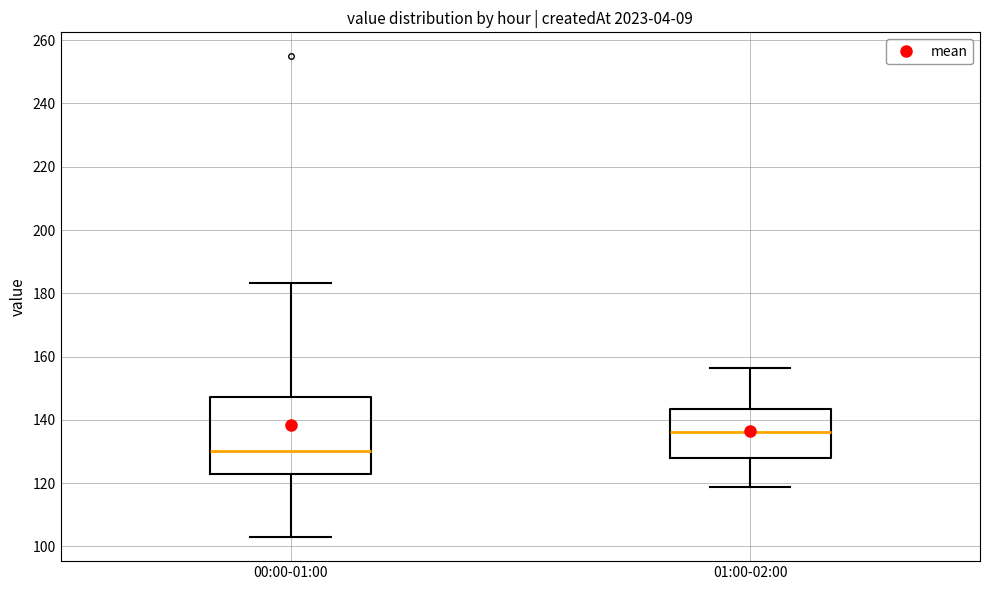

Reading left to right, transcribe this box plot: for each box, give where its median line is, the range the box spans, and where its two whiskers end, as read against the y-axis. The values are not printed on the chart, so give them approximately, as read against the axis.

00:00-01:00: median 130, box 122 to 148, whiskers 102 to 184
01:00-02:00: median 136, box 128 to 144, whiskers 118 to 156